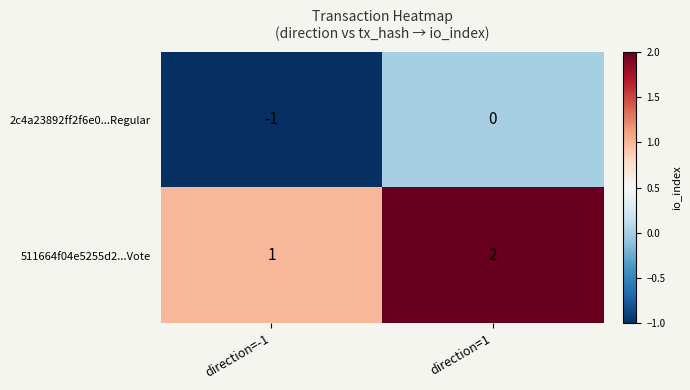

Which series has the largest total across all categories?

511664f04e5255d2...Vote